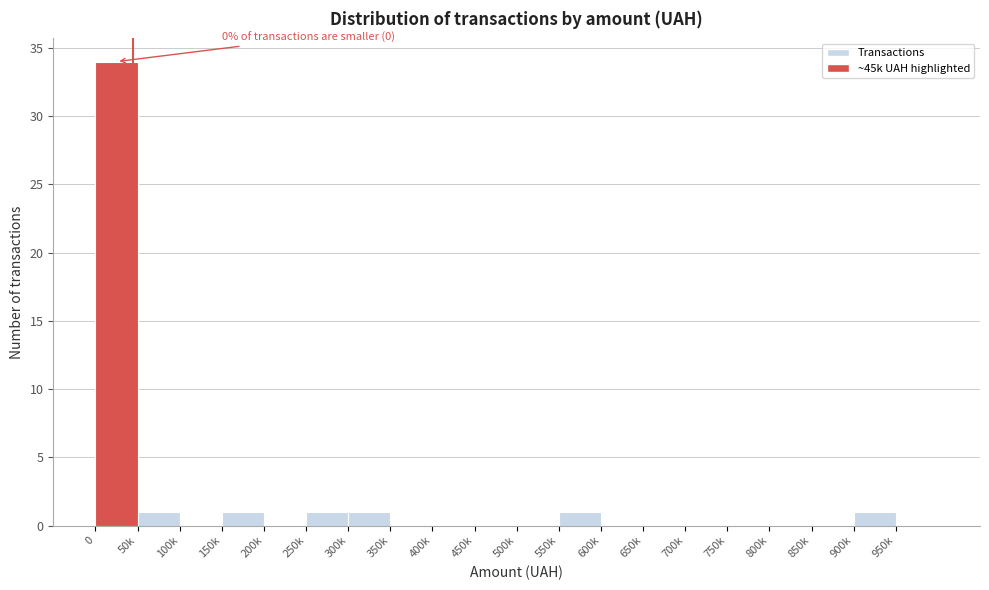

Reading left to right, transcribe all the data shown in this chart.

0=34	50k=1	100k=0	150k=1	200k=0	250k=1	300k=1	350k=0	400k=0	450k=0	500k=0	550k=1	600k=0	650k=0	700k=0	750k=0	800k=0	850k=0	900k=1	950k=0